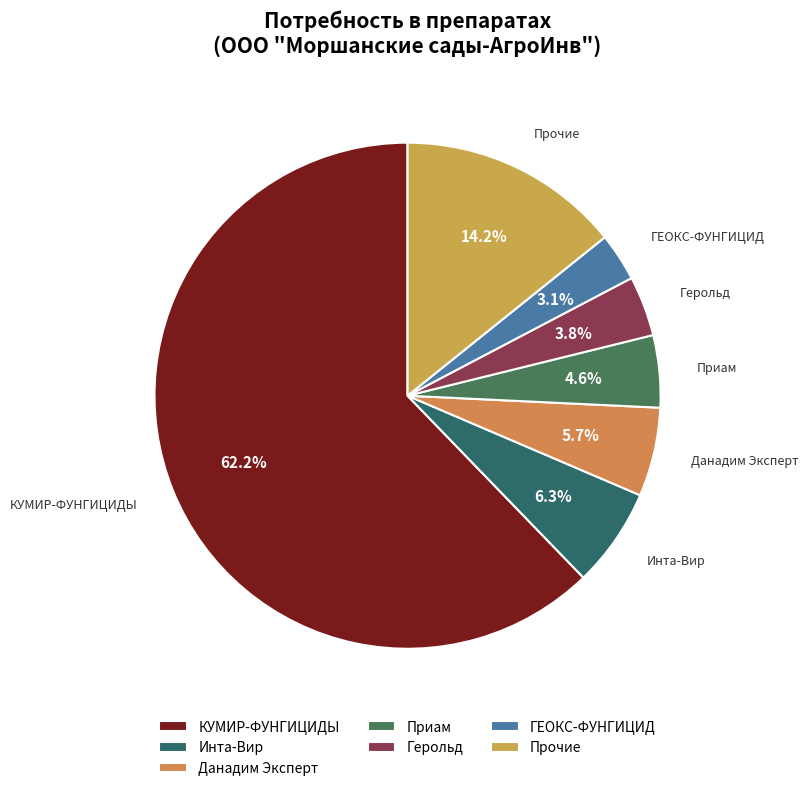

How many segments does this pie chart have?

7